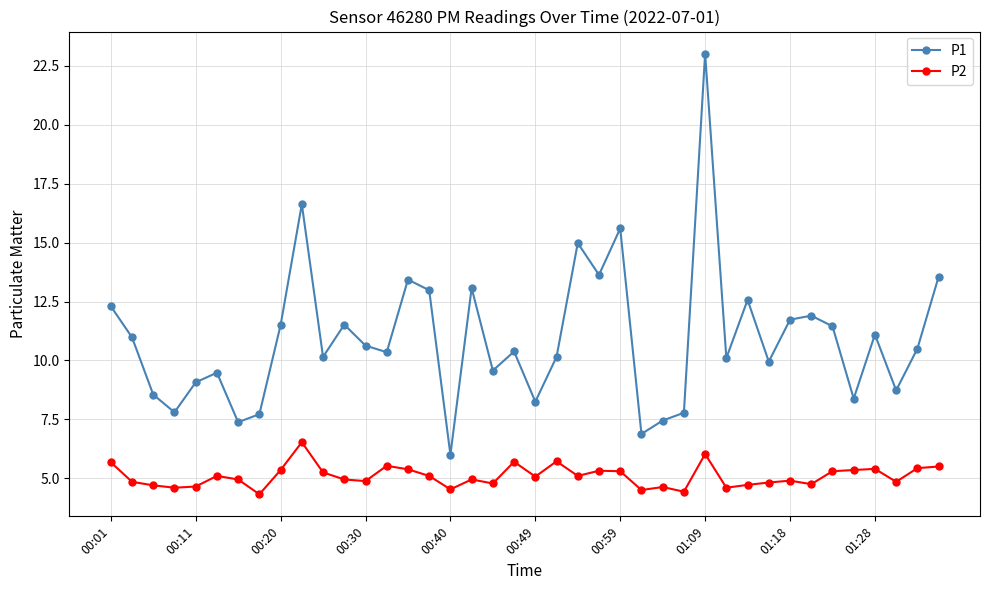

How many interior local peaks does the P1 series have?

12